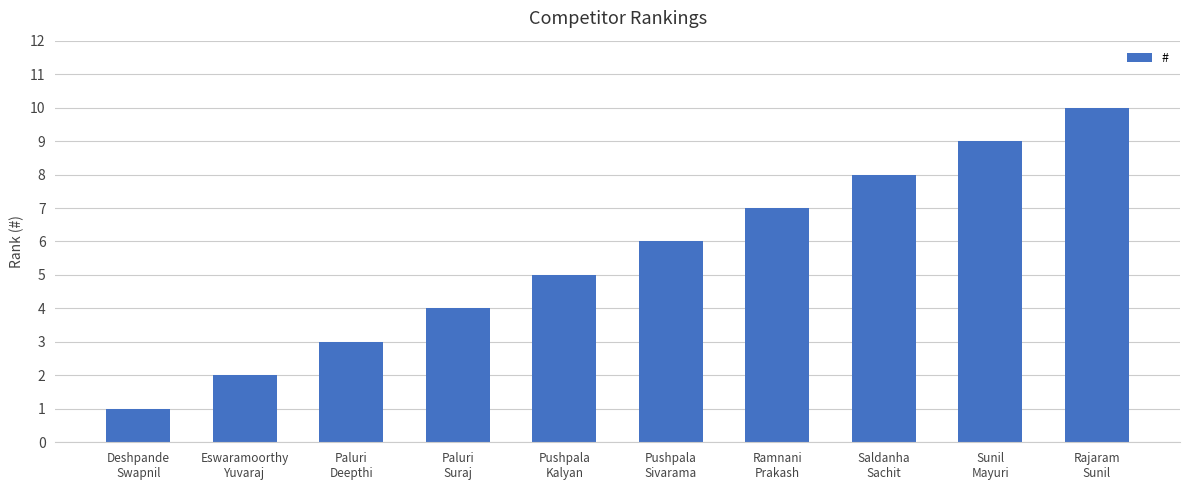

Rank the categories by value from lowest to highest.

Deshpande
Swapnil, Eswaramoorthy
Yuvaraj, Paluri
Deepthi, Paluri
Suraj, Pushpala
Kalyan, Pushpala
Sivarama, Ramnani
Prakash, Saldanha
Sachit, Sunil
Mayuri, Rajaram
Sunil